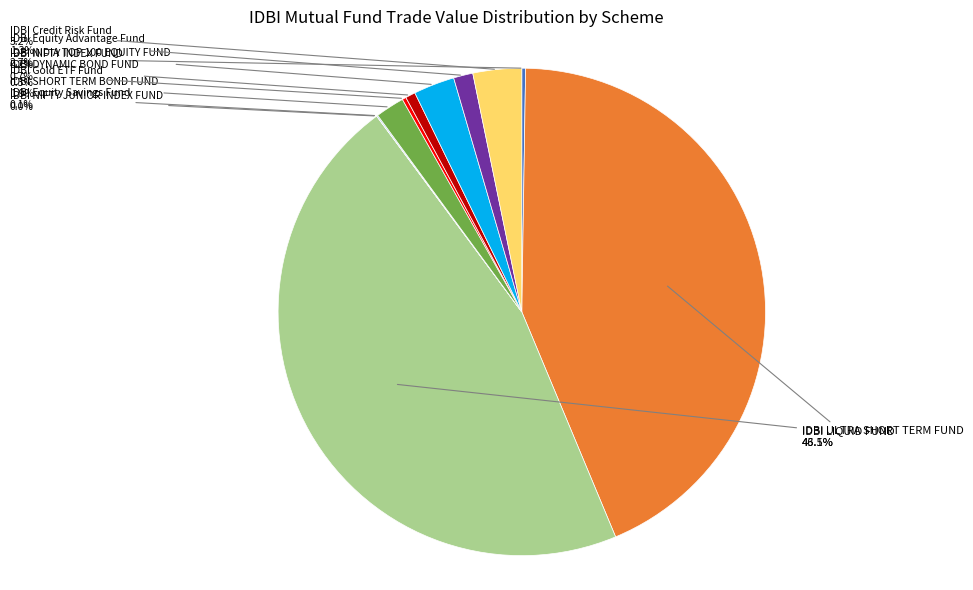

What portion of the pie excludes IDBI DYNAMIC BOND FUND?

99.3%